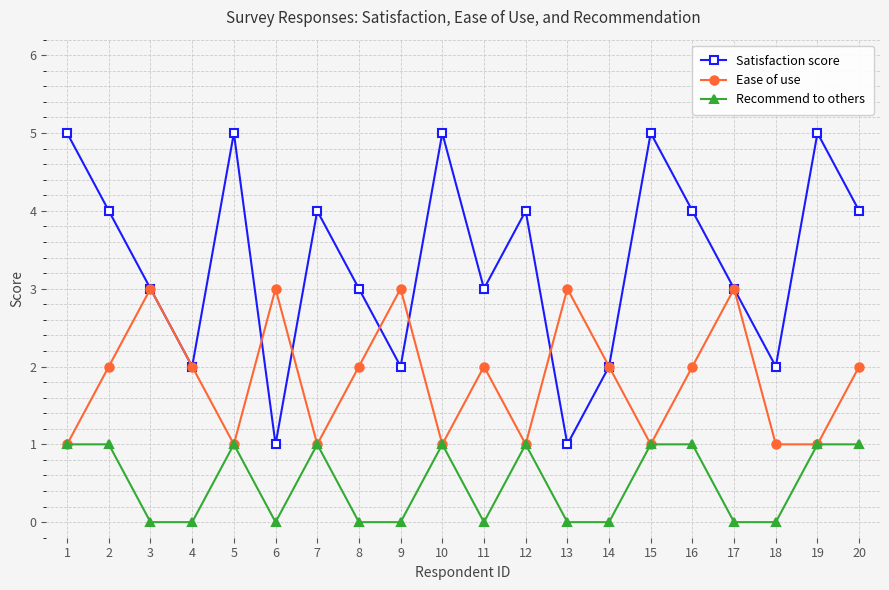

Reading left to right, what are all the values shown in this chart?

Satisfaction score: 5	4	3	2	5	1	4	3	2	5	3	4	1	2	5	4	3	2	5	4
Ease of use: 1	2	3	2	1	3	1	2	3	1	2	1	3	2	1	2	3	1	1	2
Recommend to others: 1	1	0	0	1	0	1	0	0	1	0	1	0	0	1	1	0	0	1	1